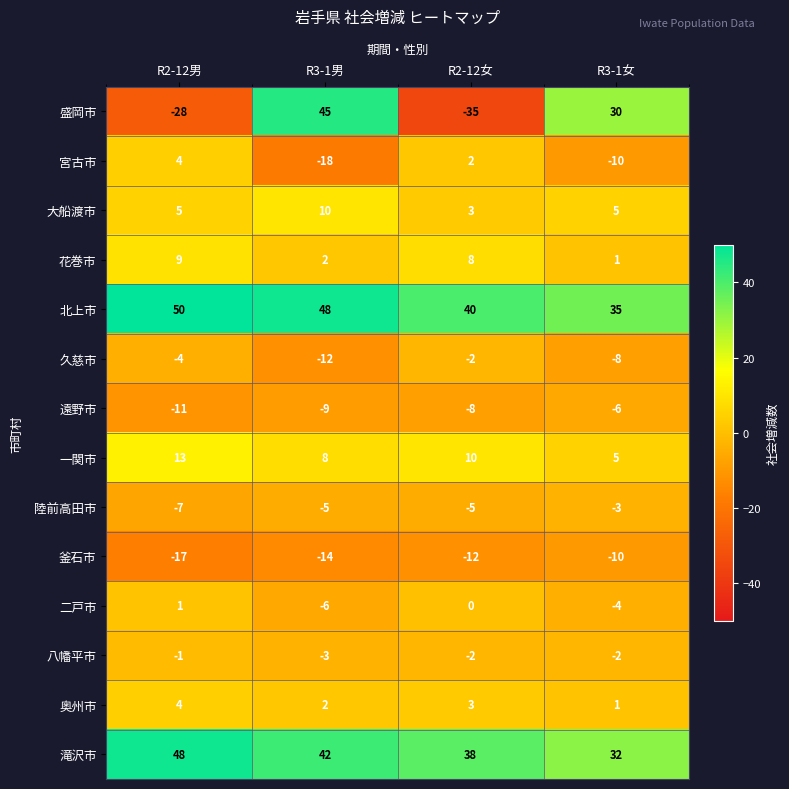

What is the difference between the maximum and minimum values in the 滝沢市 series?

16